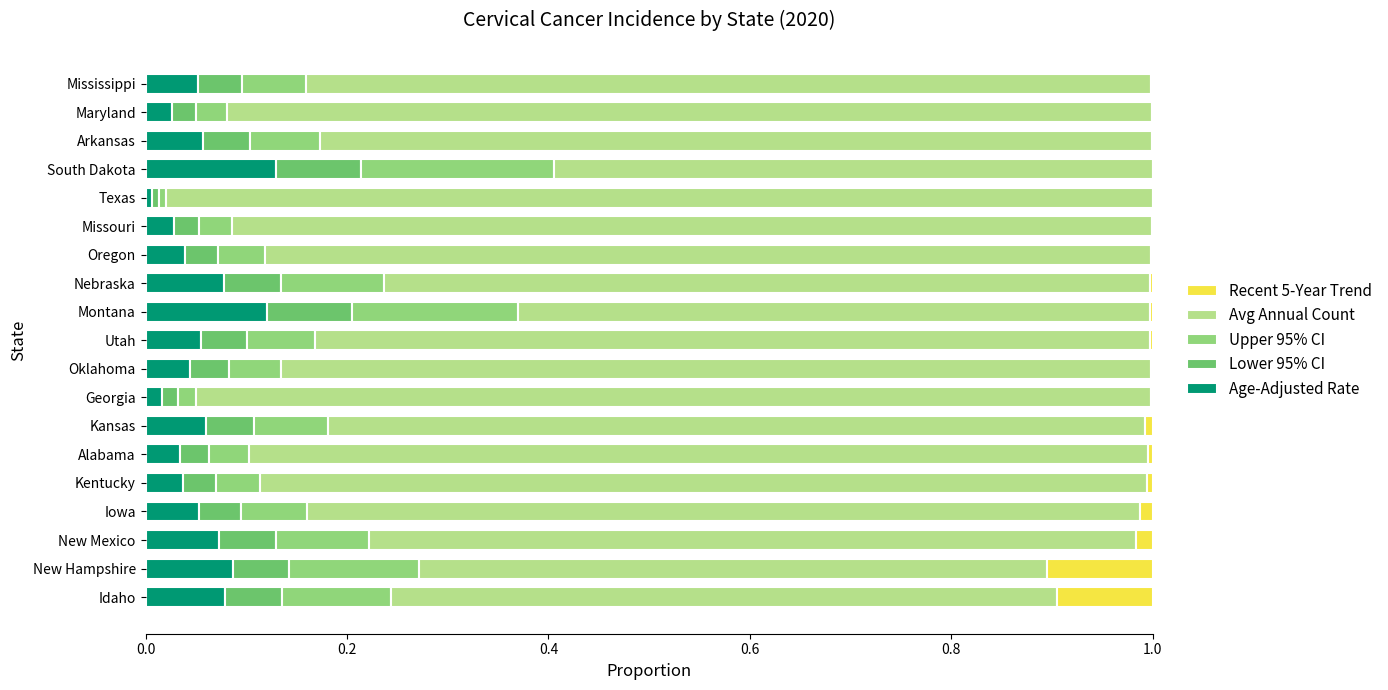

List the series in order of their peak value, lowest first.

Lower 95% CI, Recent 5-Year Trend, Age-Adjusted Rate, Upper 95% CI, Avg Annual Count